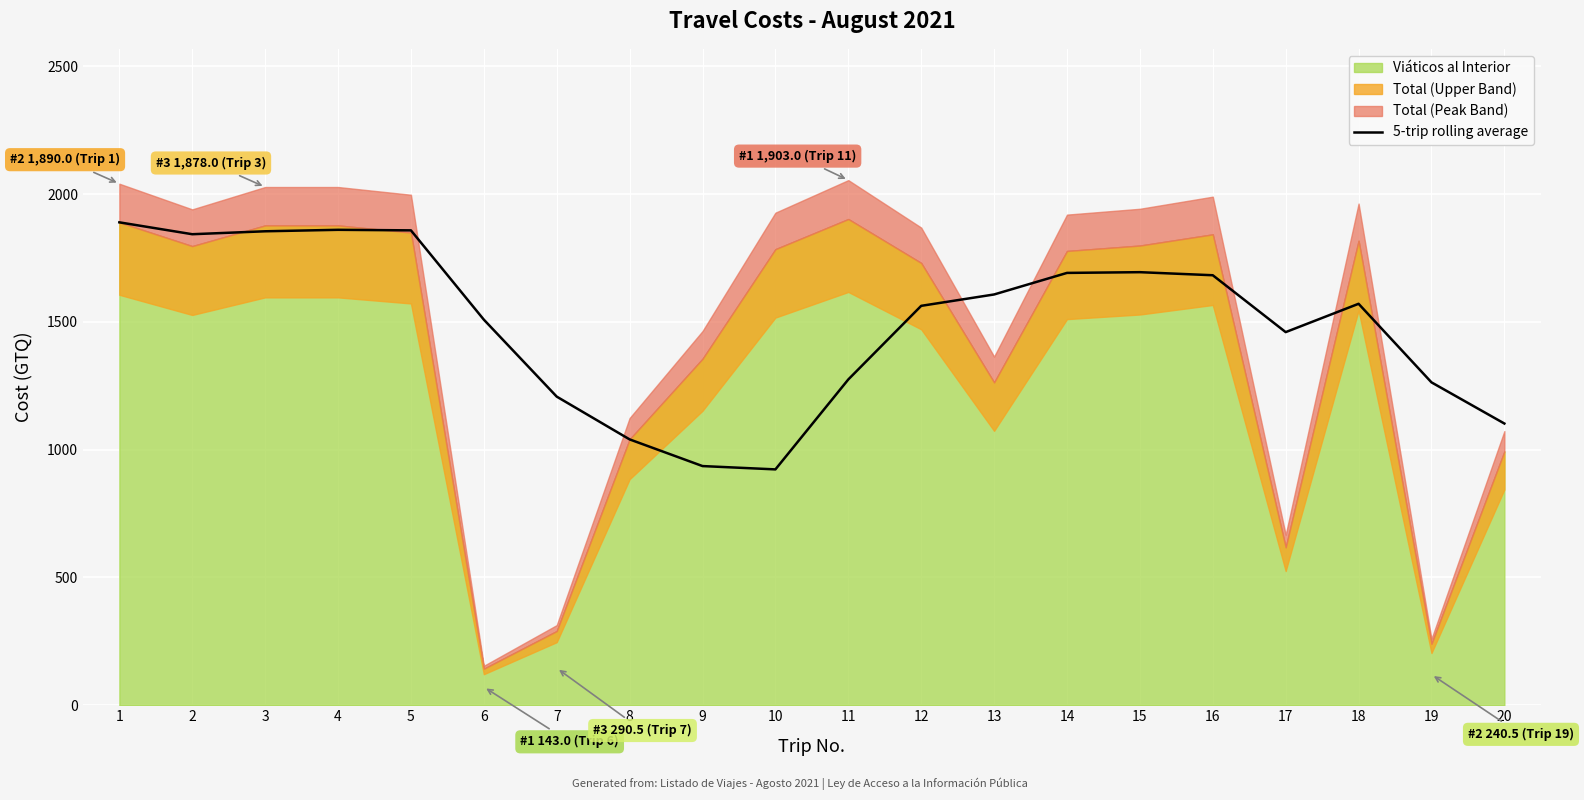

Reading left to right, extract all data points from this chart.

1890.0	1843.5	1855.0	1860.8	1858.6	1509.2	1207.9	1040.5	936.1	923.1	1275.1	1563.2	1607.7	1692.1	1694.9	1682.9	1460.3	1571.2	1263.7	1102.6